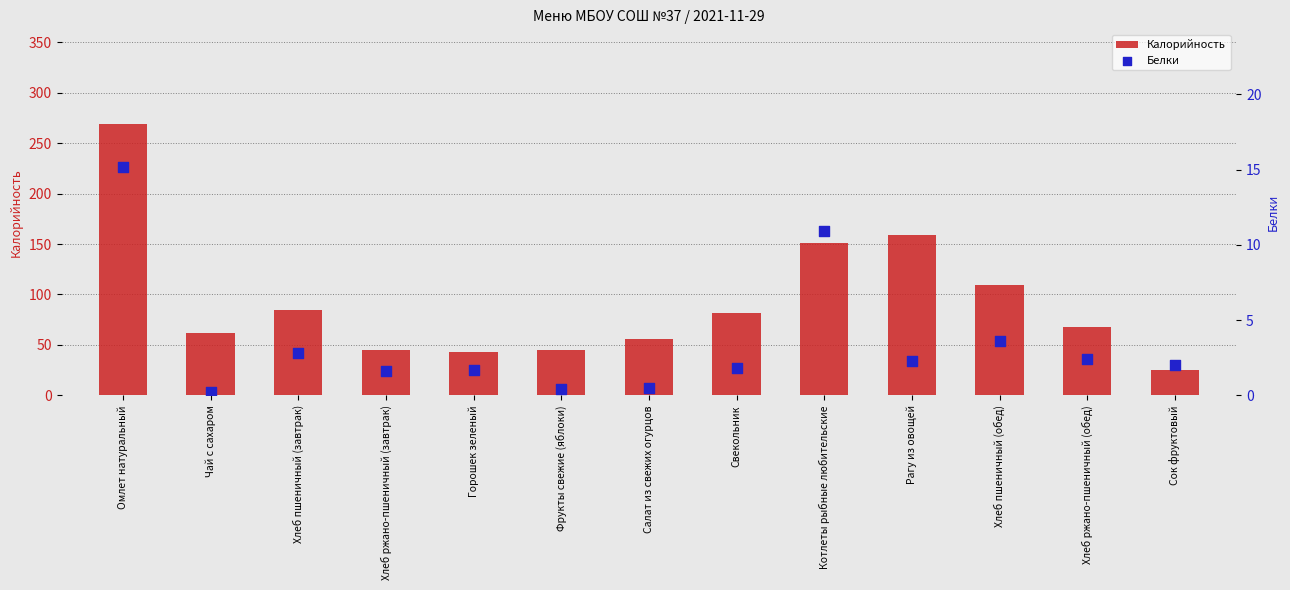

At how many categories does at least one series exceed 239?

1